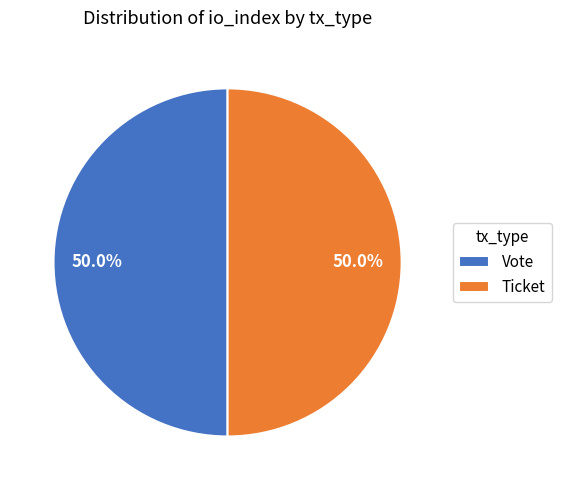

What percentage is NOT represented by Ticket?

50.0%